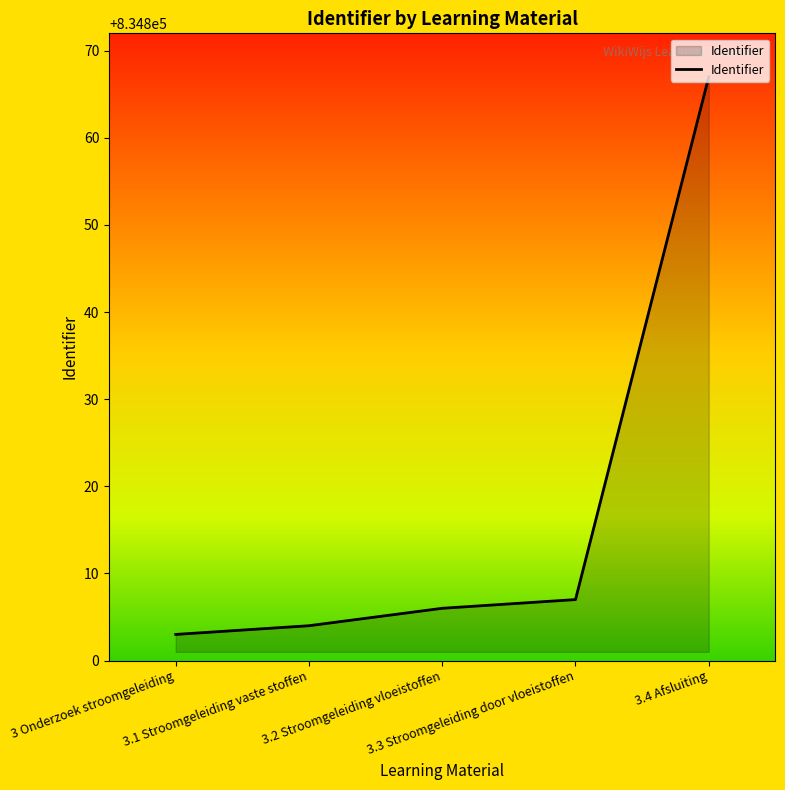

How many distinct data groups are displayed?

1